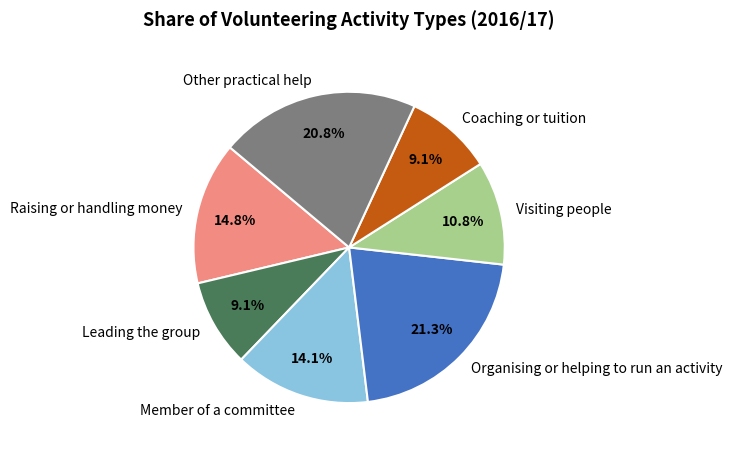

What is the largest slice in the pie chart?

Organising or helping to run an activity